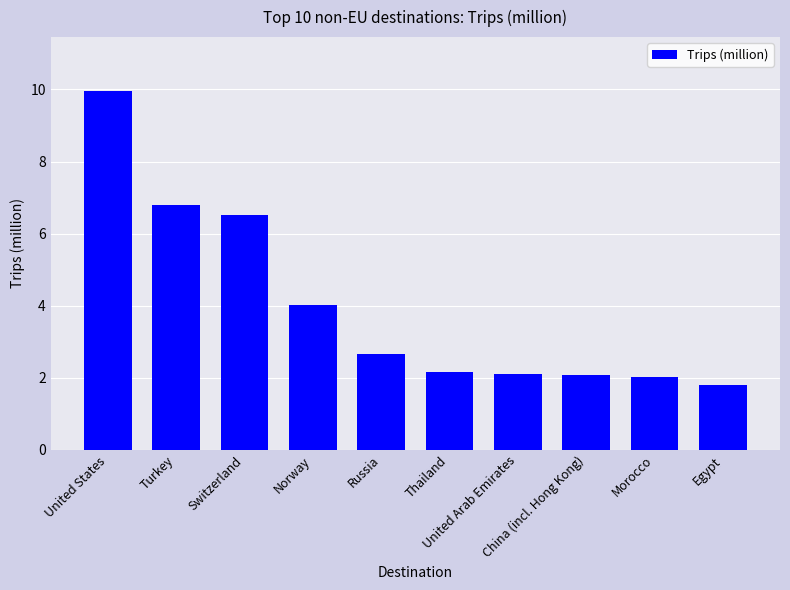

What is the value of the 6th bar from the left?

2.2